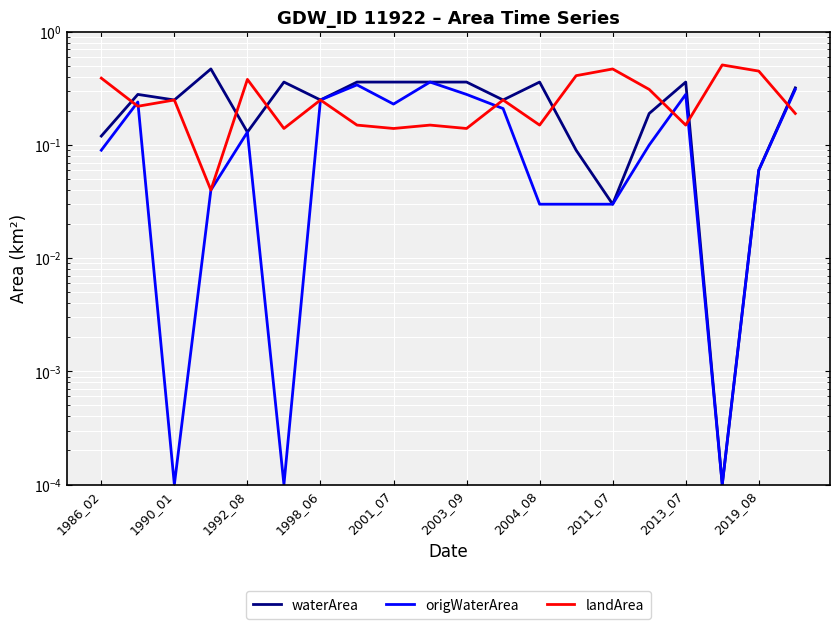

Count the number of data series in this chart.

3